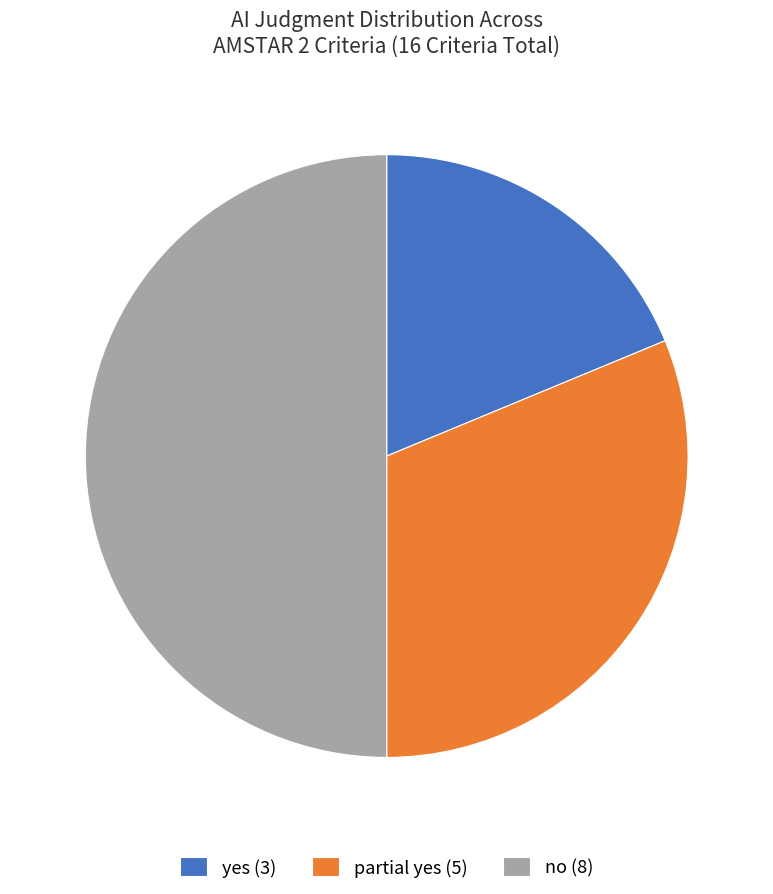

Is yes the majority of the pie?

No